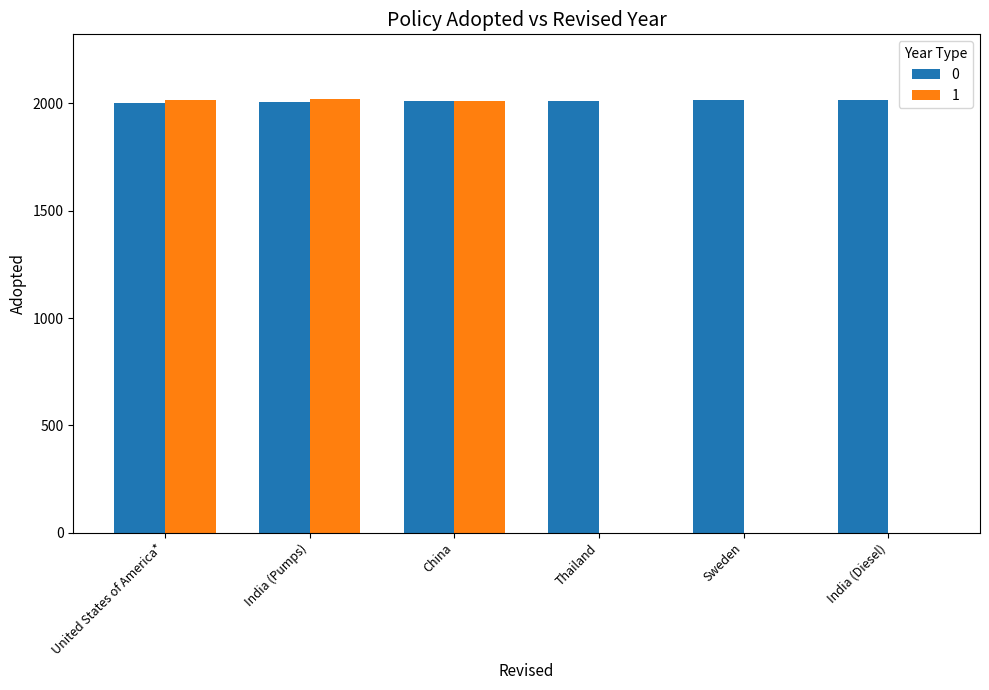

What is the total value across all series at Sweden?

2014